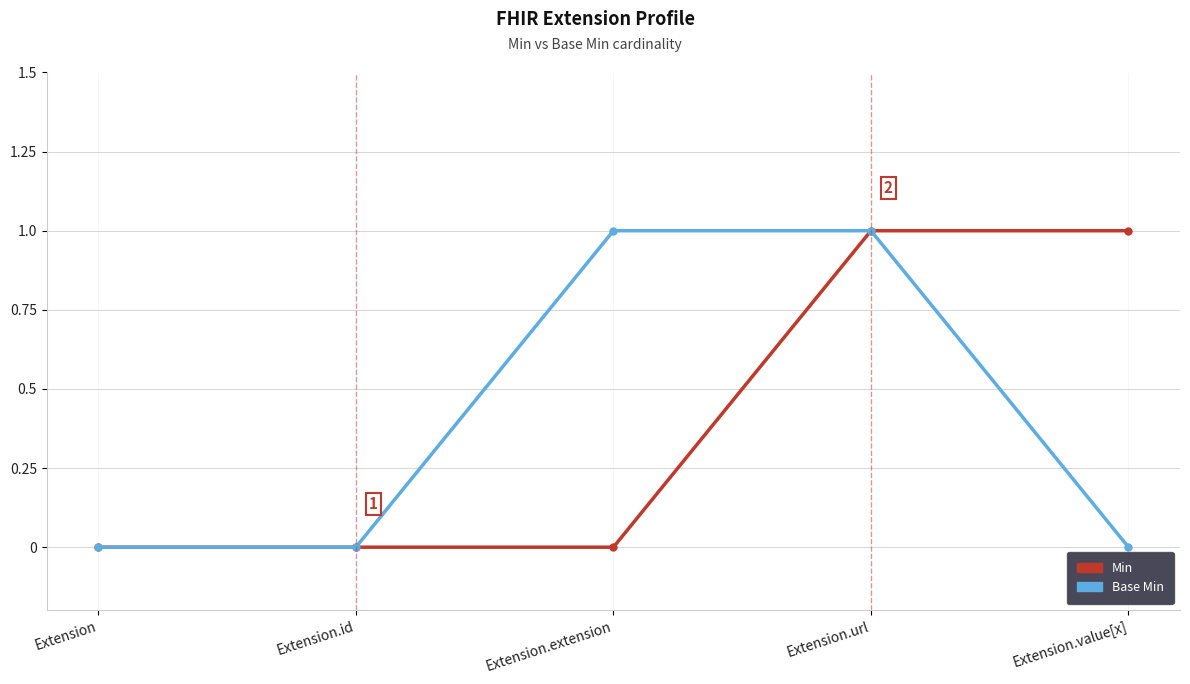

Reading left to right, transcribe all the data shown in this chart.

Min: 0	0	0	1	1
Base Min: 0	0	1	1	0